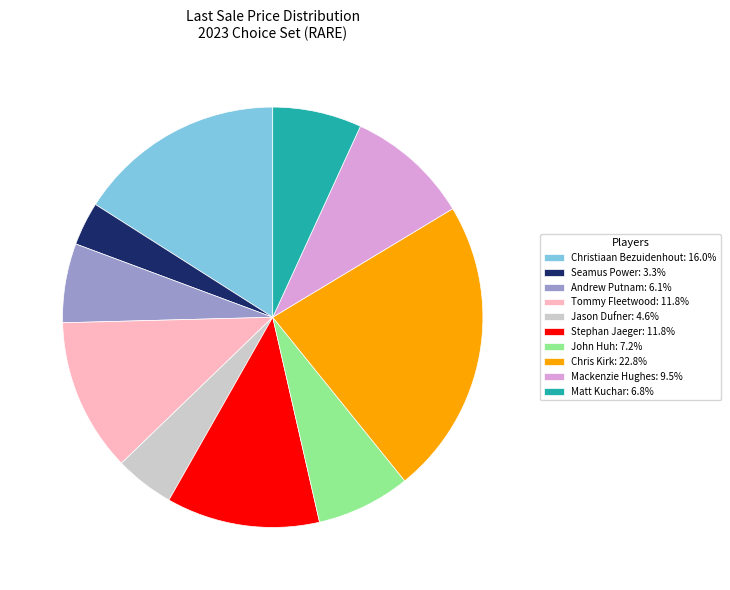

Is there any slice that represents more than half of the pie?

No